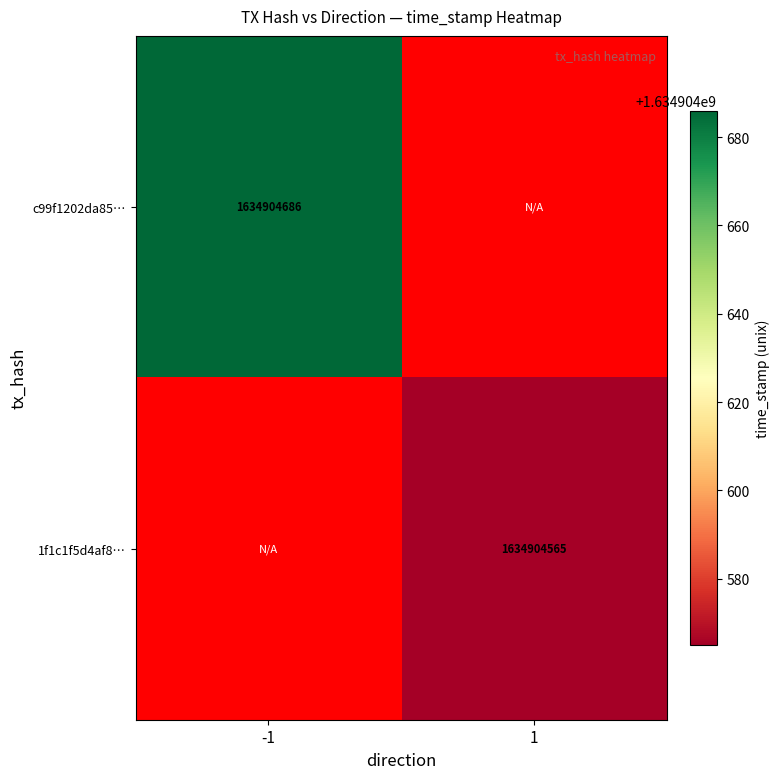

Reading left to right, extract all data points from this chart.

c99f1202da85eb52dc67a0ca5478f9d0a82e13c: 1634904686	0
1f1c1f5d4af8568489a1a1376953ca96ae66189: 0	1634904565